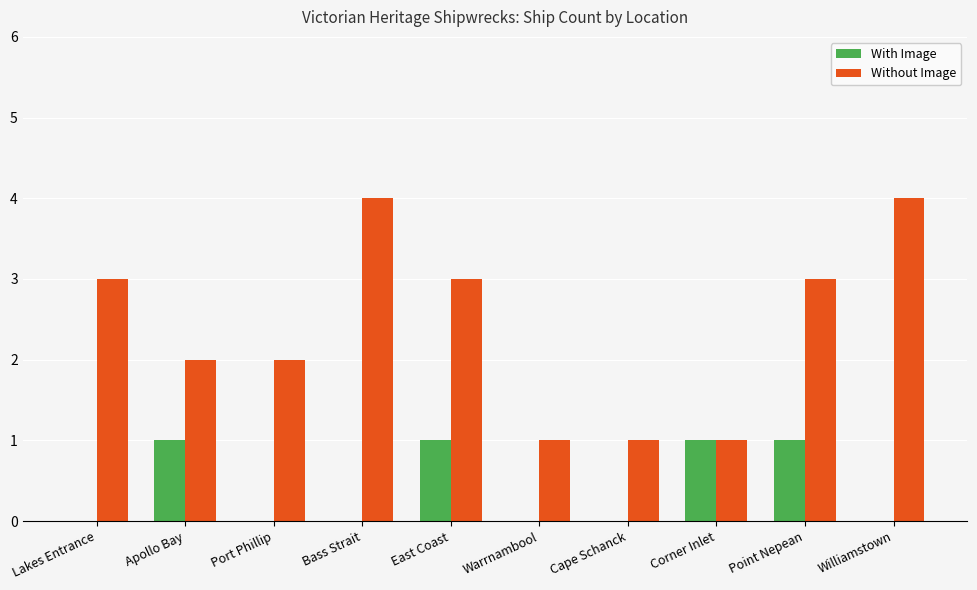

What is the total value across all series at East Coast?

4